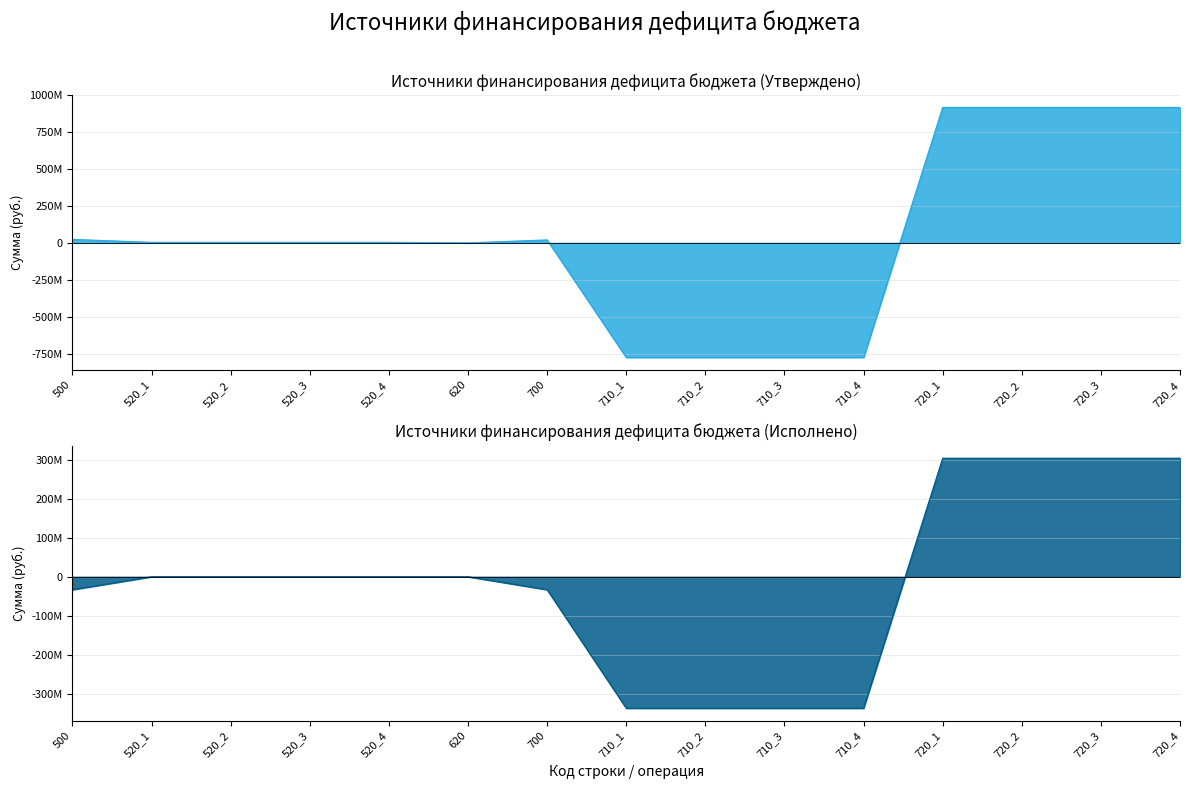

At which label is Источники финансирования дефицита бюджета (Утверждено) closest to 70726133?

500